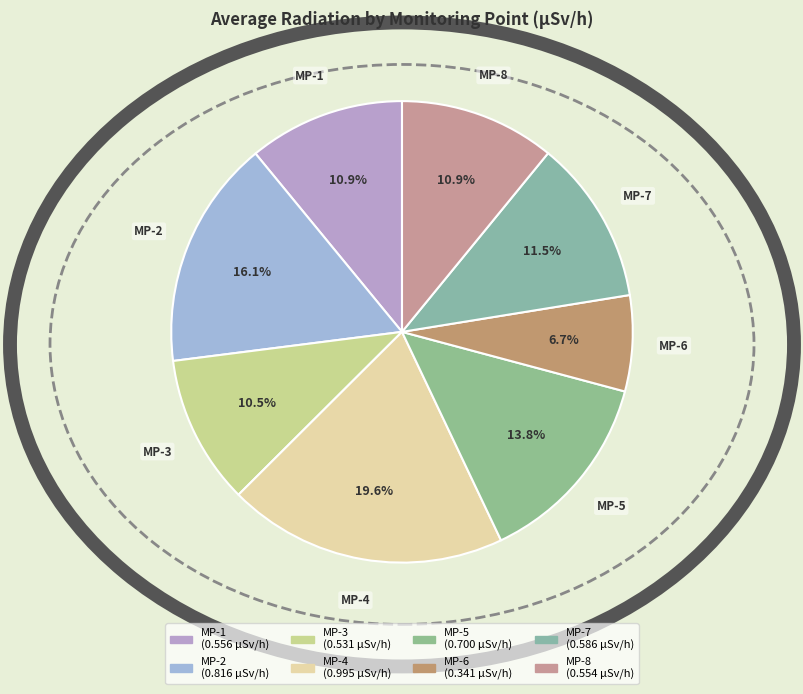

To the nearest percent, what percentage of the pie is MP-6?

7%